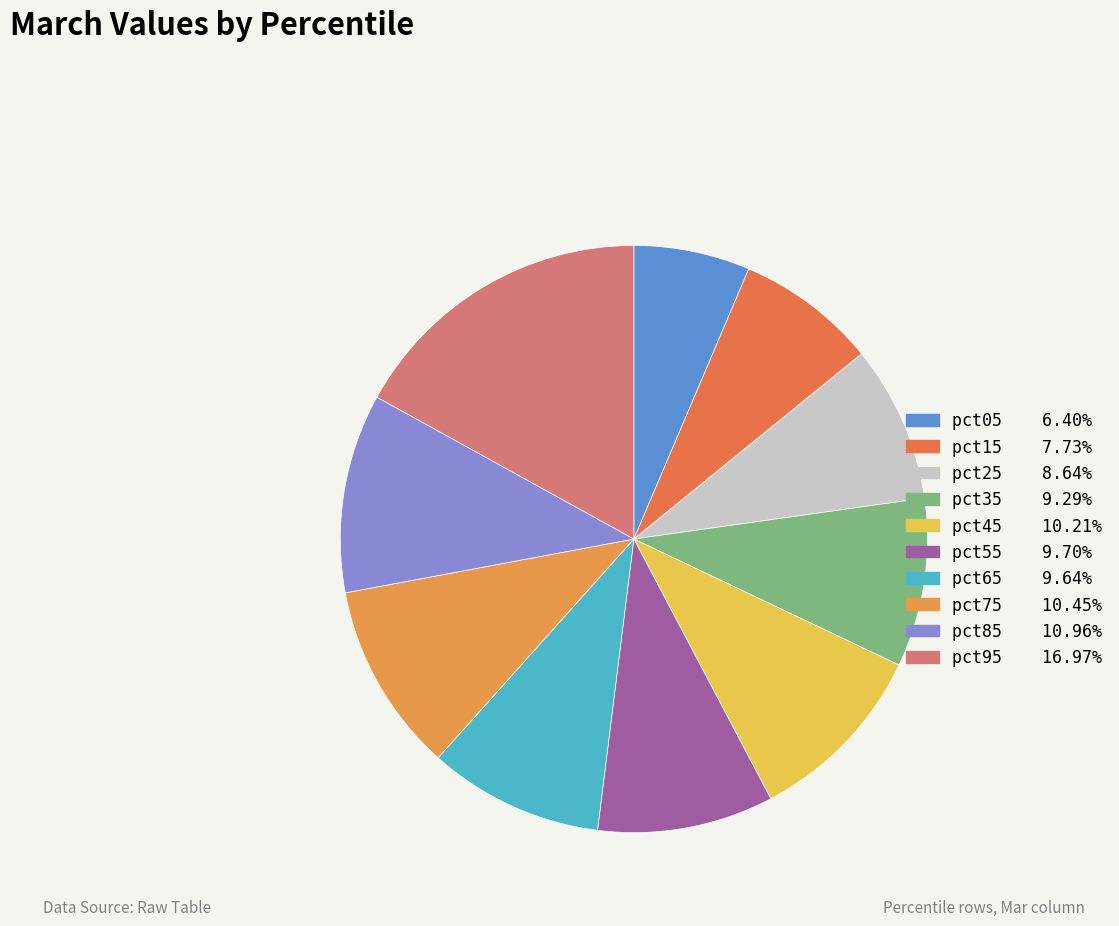

How many segments does this pie chart have?

10